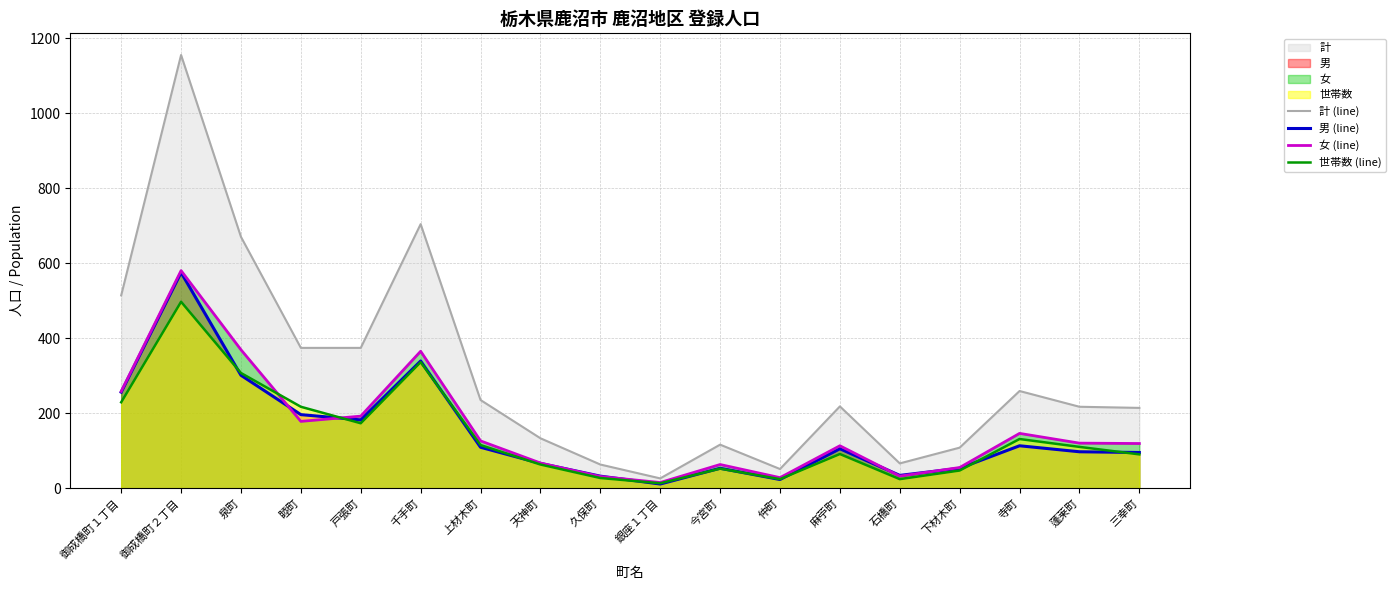

How many interior local peaks does the 計 (line) series have?

5